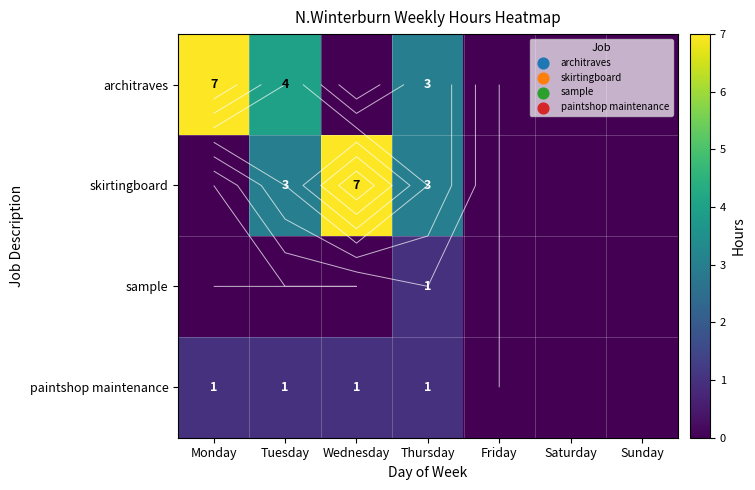

What is the highest value of the skirtingboard series?

7